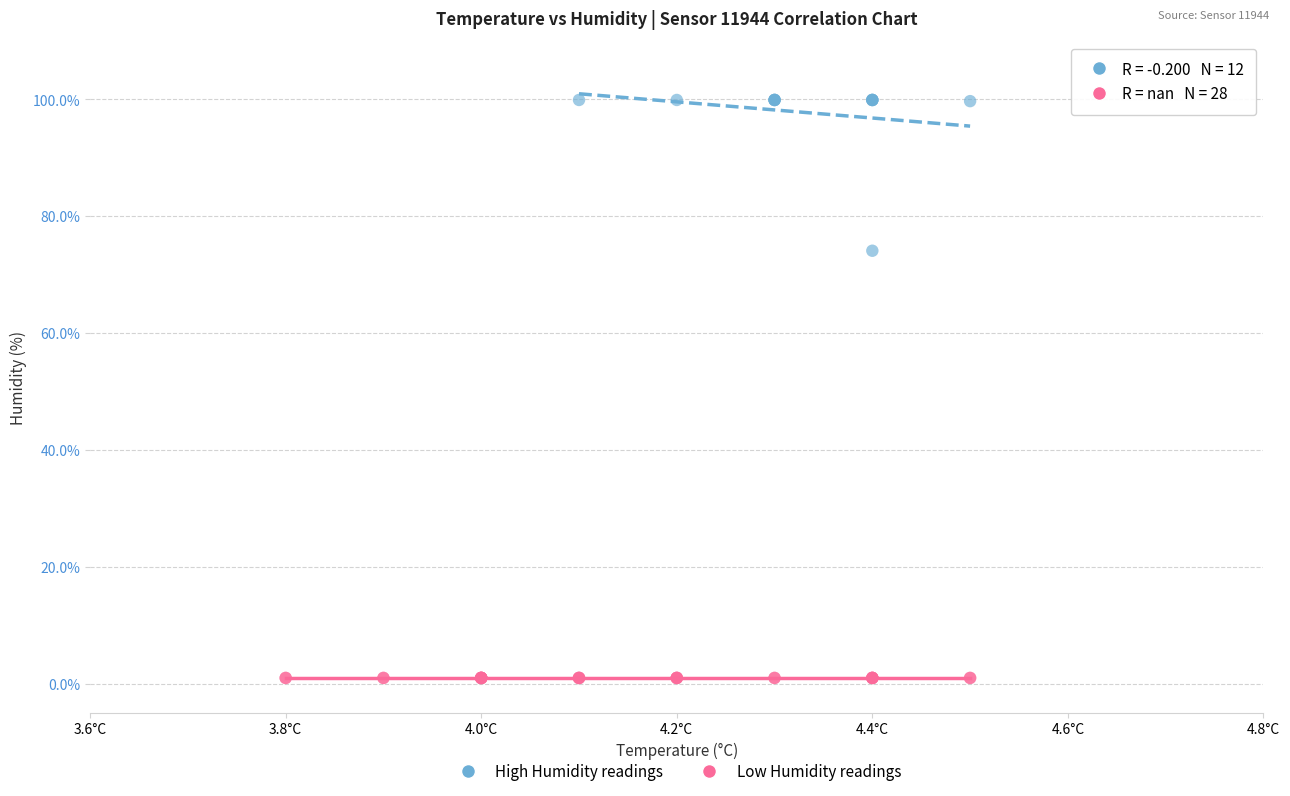

Which series reaches the maximum Y coordinate?

High Humidity readings